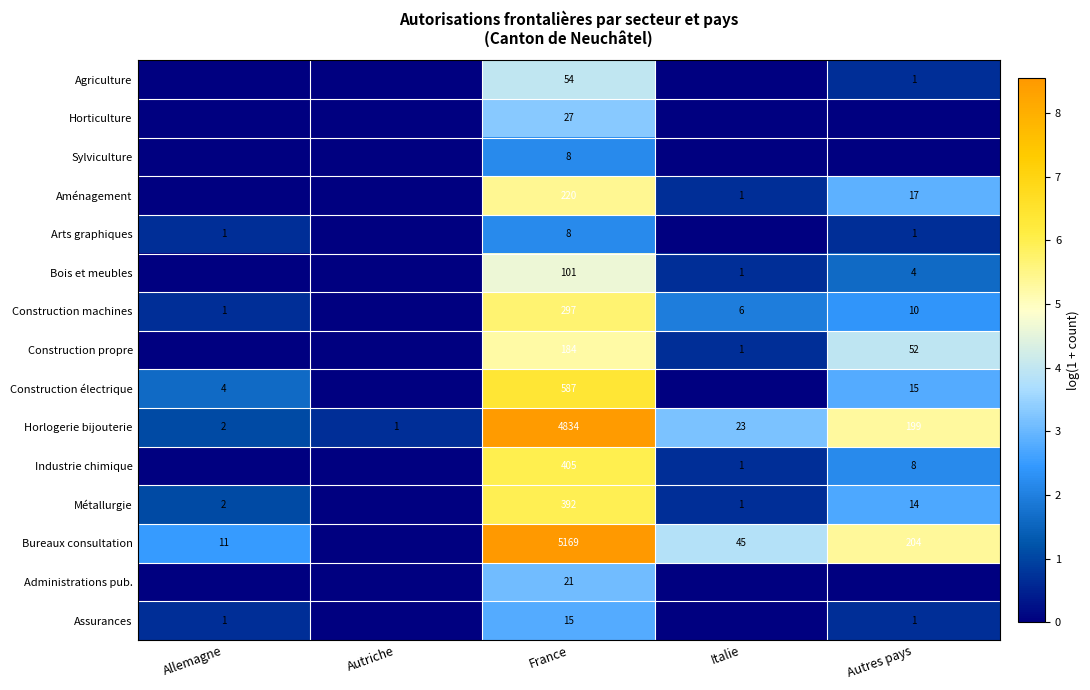

At which label does Horlogerie bijouterie first exceed 23?

France